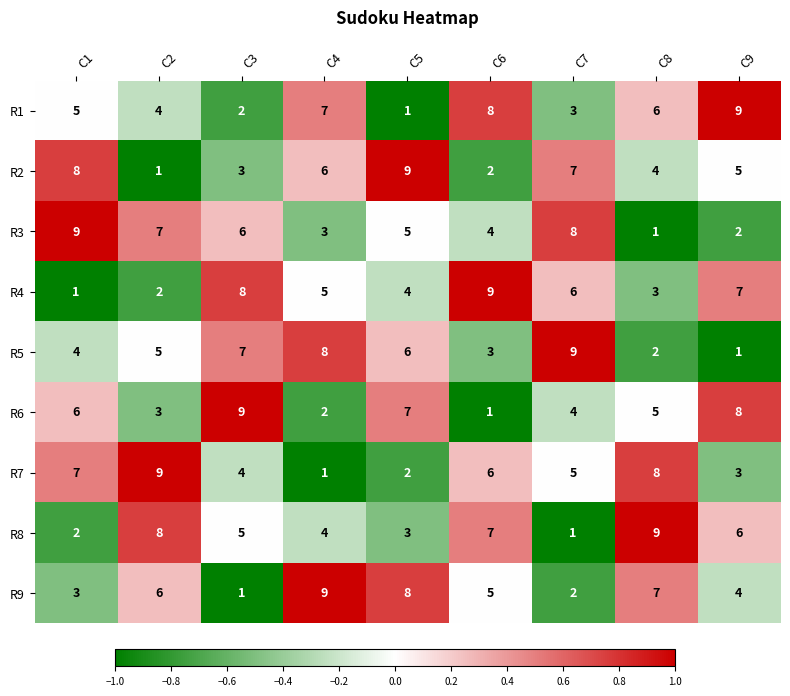

The R6 series shows 3 at C2. True or false?

True